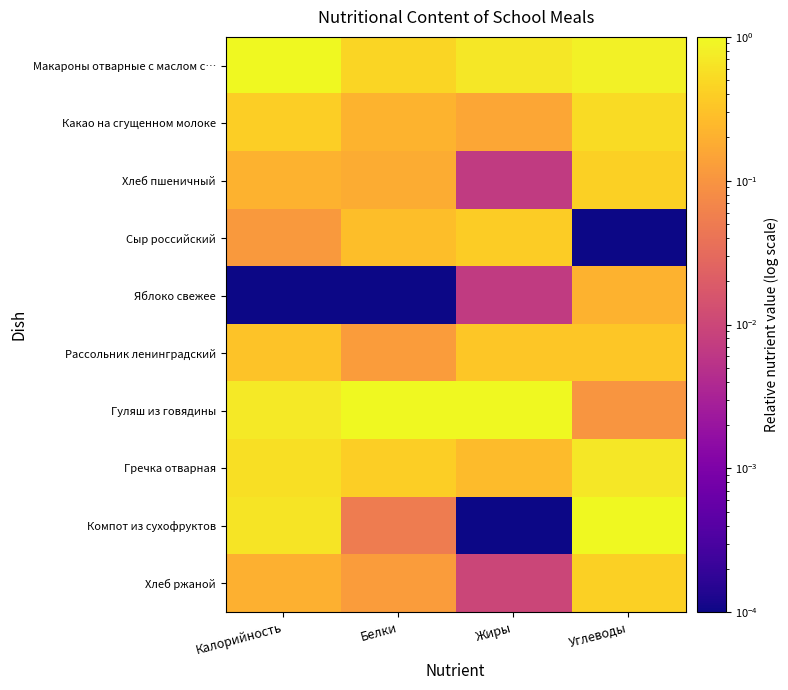

What is the spread (max minus min) of values at Белки?

1.0